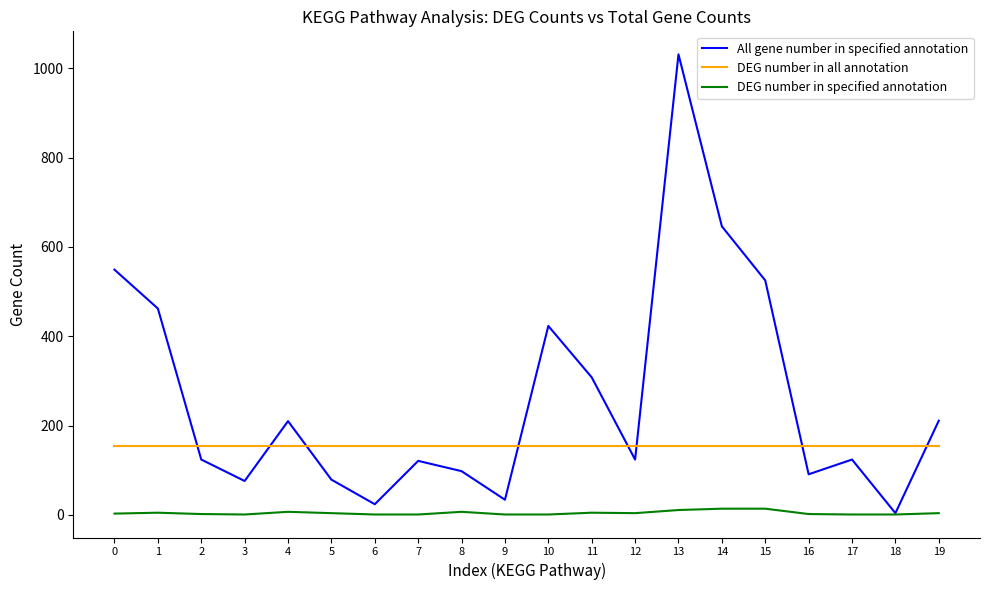

Is the value of All gene number in specified annotation at 6 greater than the value of DEG number in specified annotation at 18?

Yes